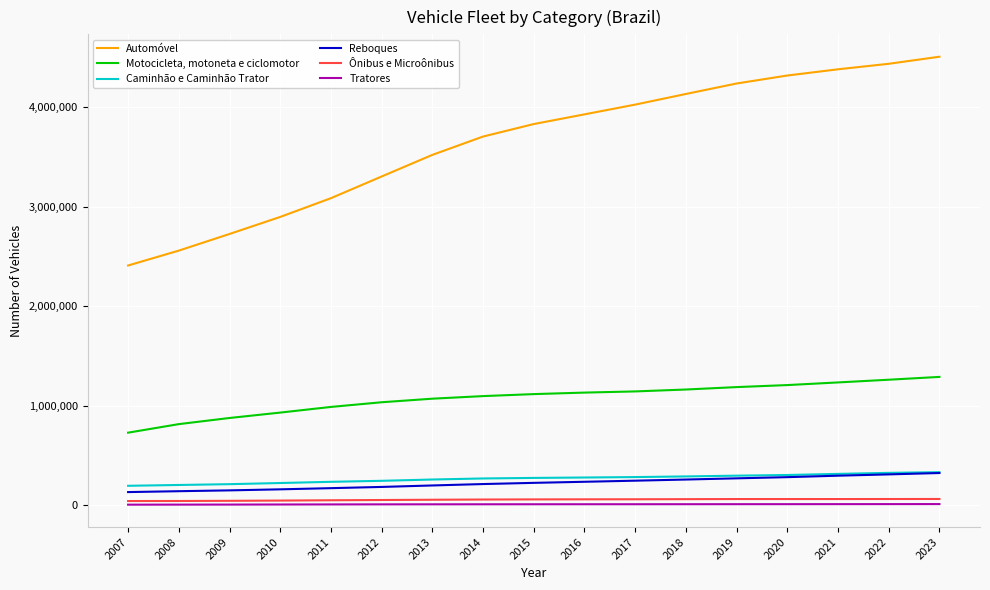

Which series changed the most between 2015 and 2020?

Automóvel